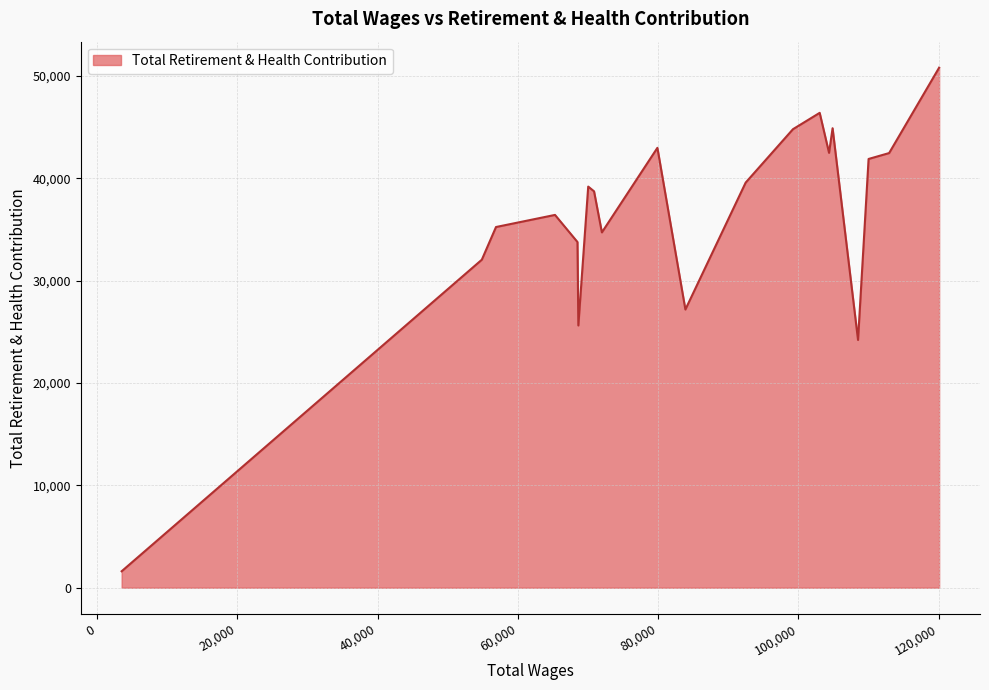

What is the difference between the maximum and minimum values?

49218